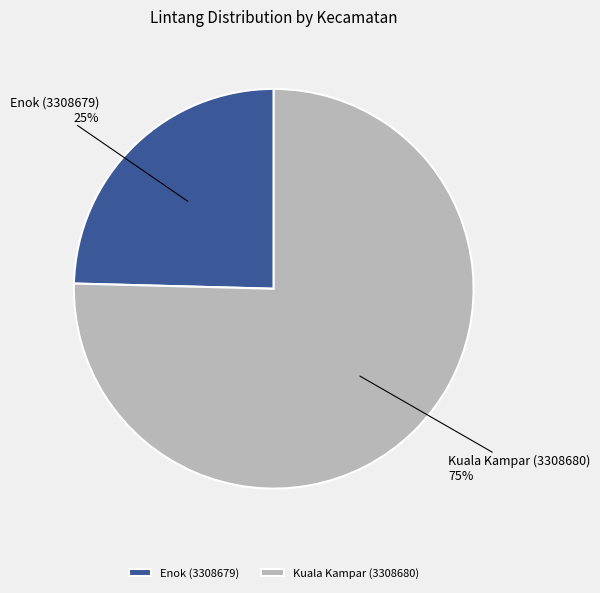

What percentage is the Kuala Kampar (3308680) slice, to the nearest percent?

75%